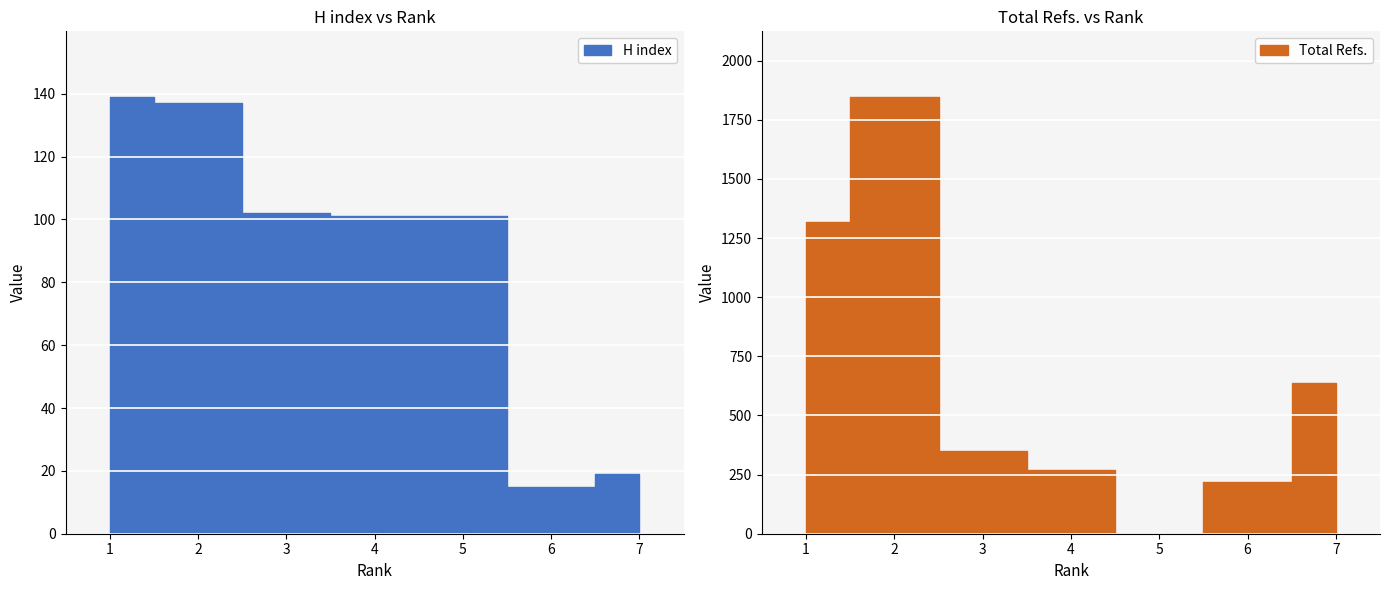

How many data points in H index are less than 101?

2